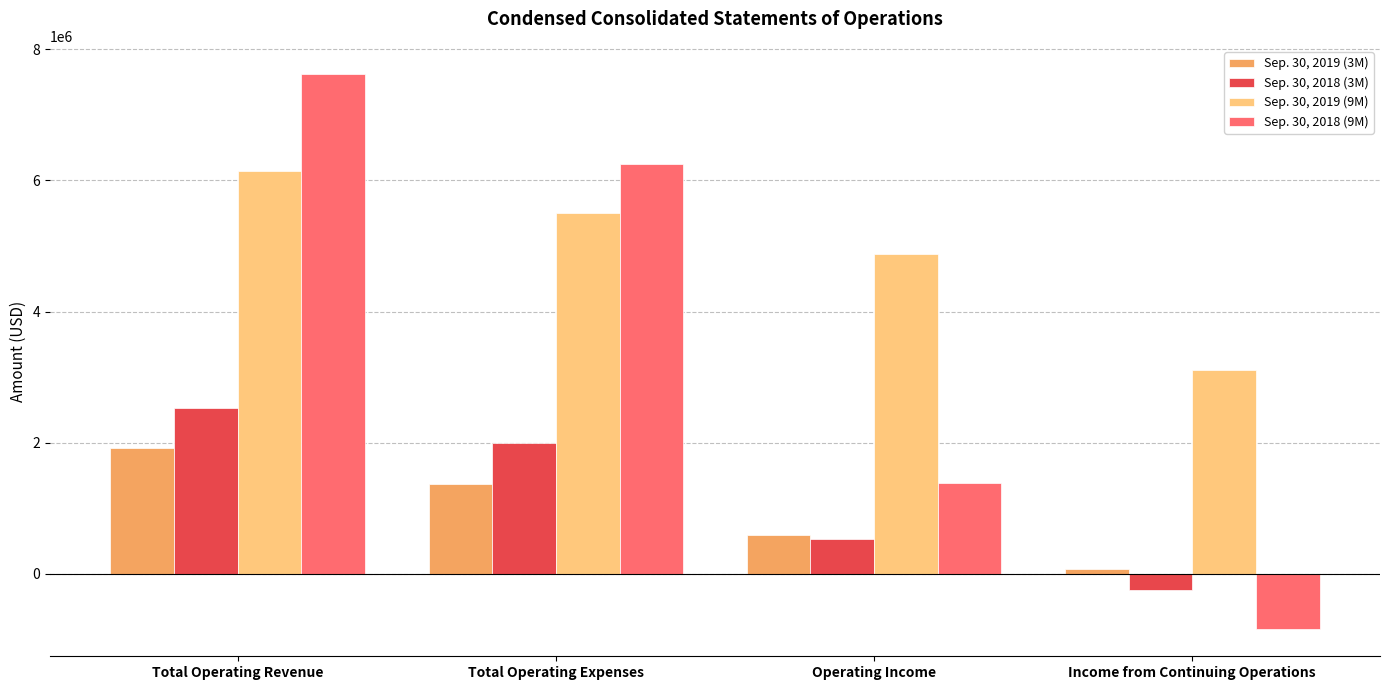

Reading left to right, what are all the values shown in this chart?

Sep. 30, 2019 (3M): 1927000	1363000	586000	70000
Sep. 30, 2018 (3M): 2533000	2000000	533000	-246000
Sep. 30, 2019 (9M): 6150000	5497000	4880000	3113000
Sep. 30, 2018 (9M): 7628000	6247000	1381000	-833000